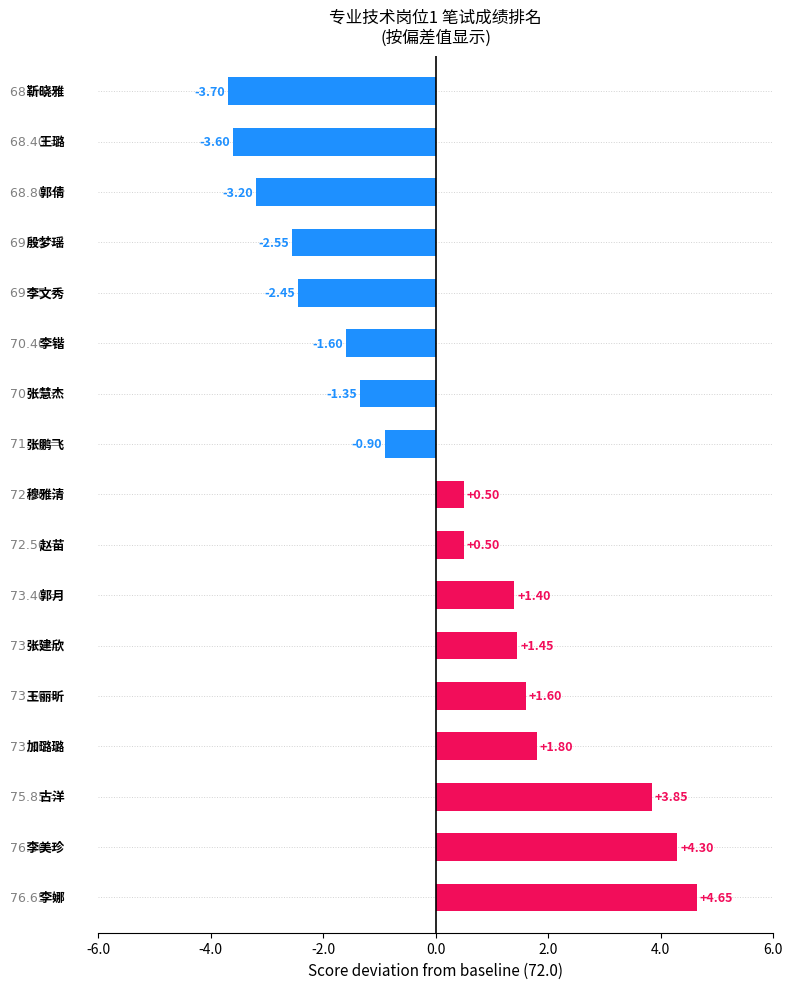

What is the value of the 1st bar from the left?

76.7